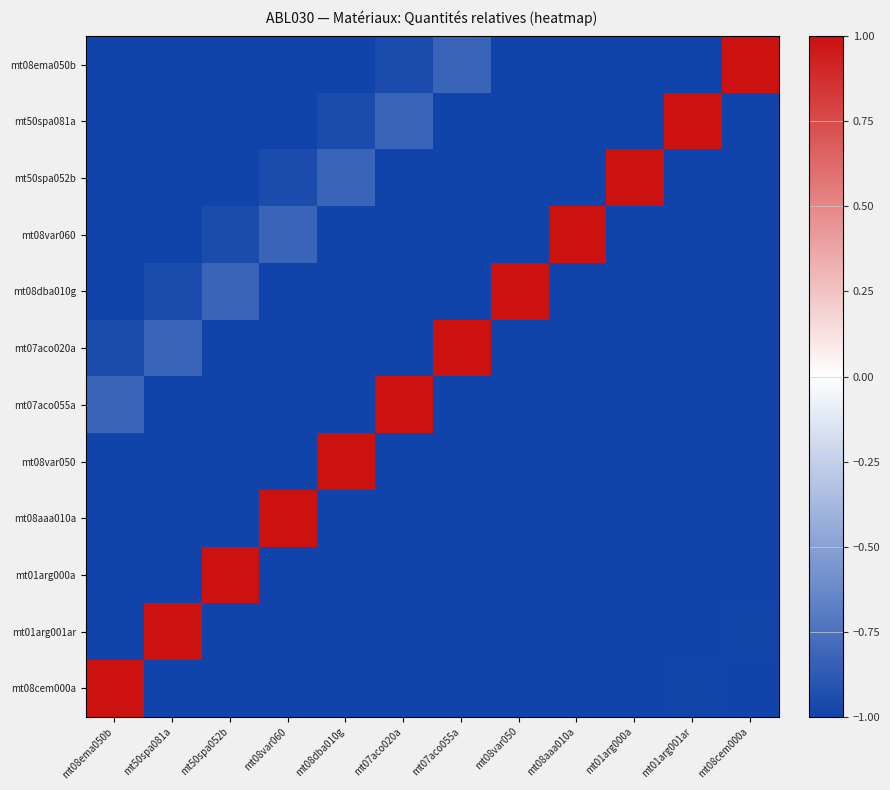

What is the spread (max minus min) of values at mt08var050?

2.0